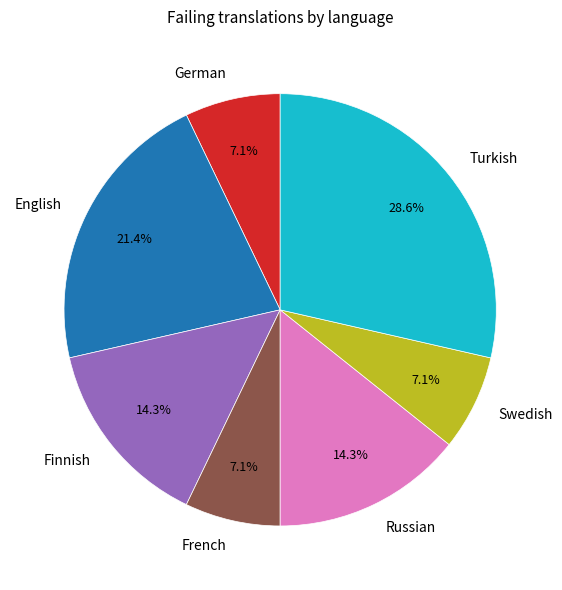

Do German and English together represent more than half of the pie?

No